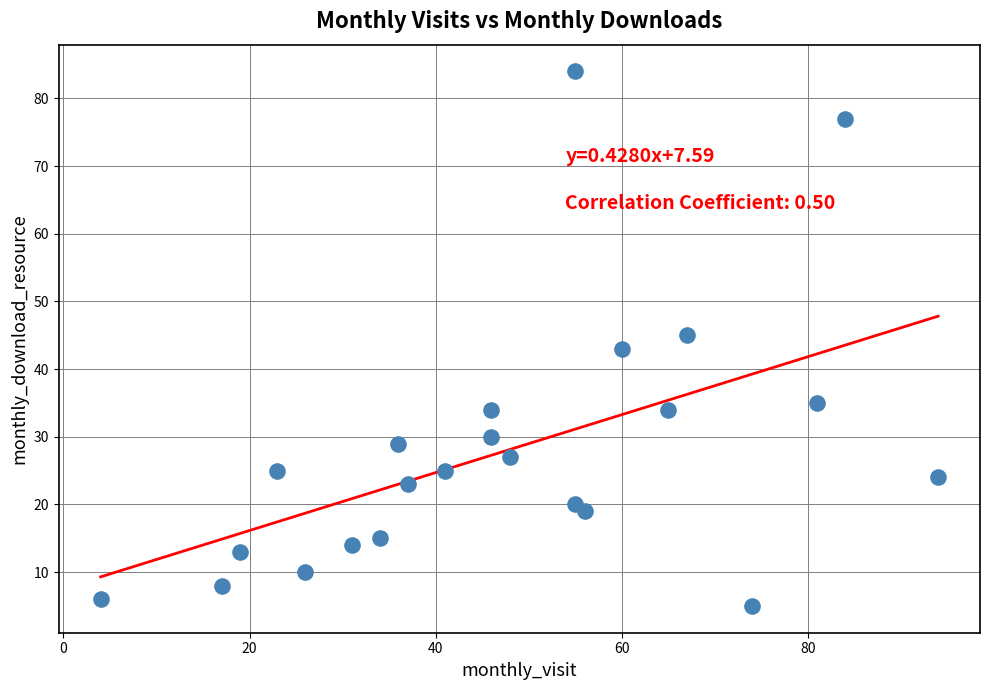

What is the range of Y values (max minus min)?

79